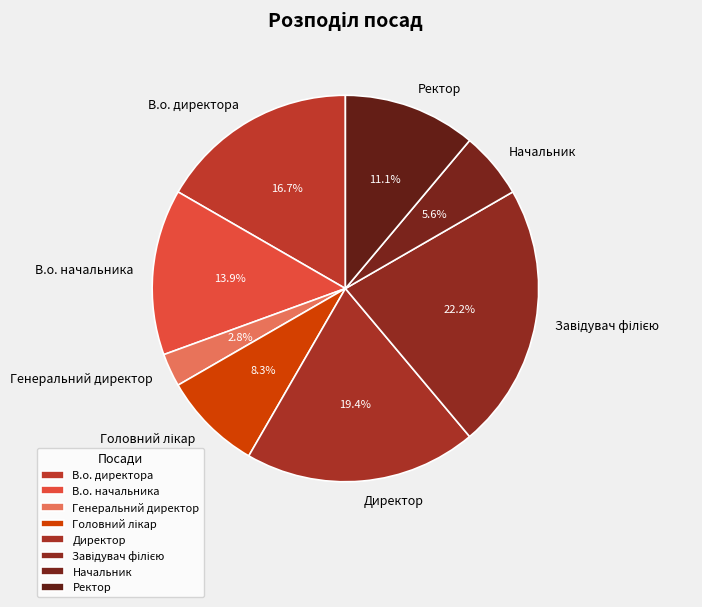

Is Директор the majority of the pie?

No